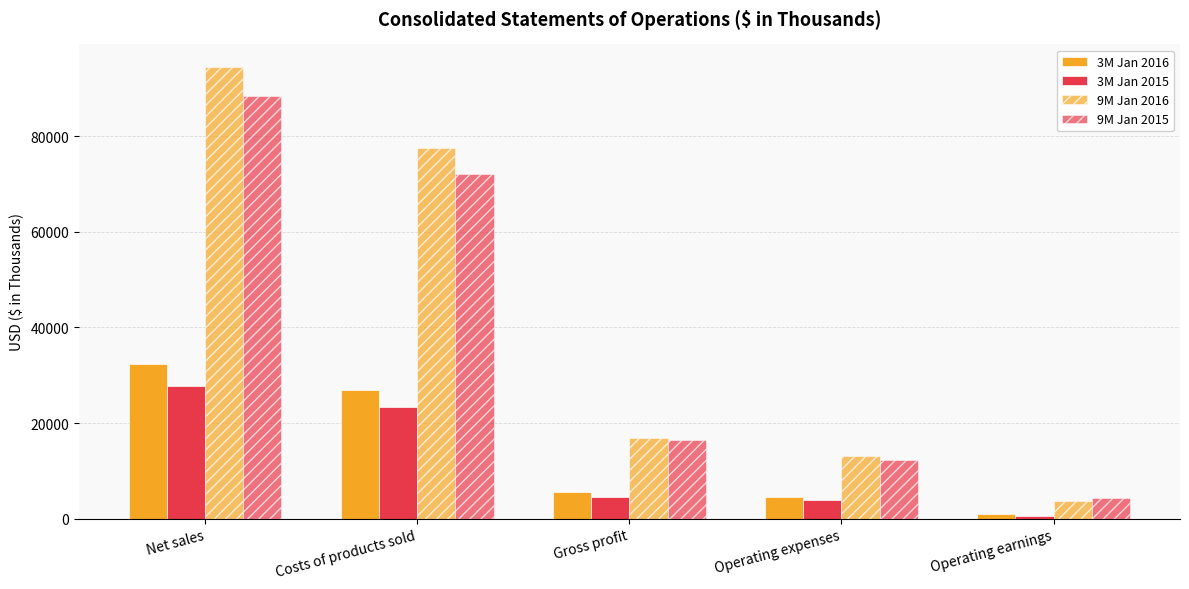

How many distinct data groups are displayed?

4